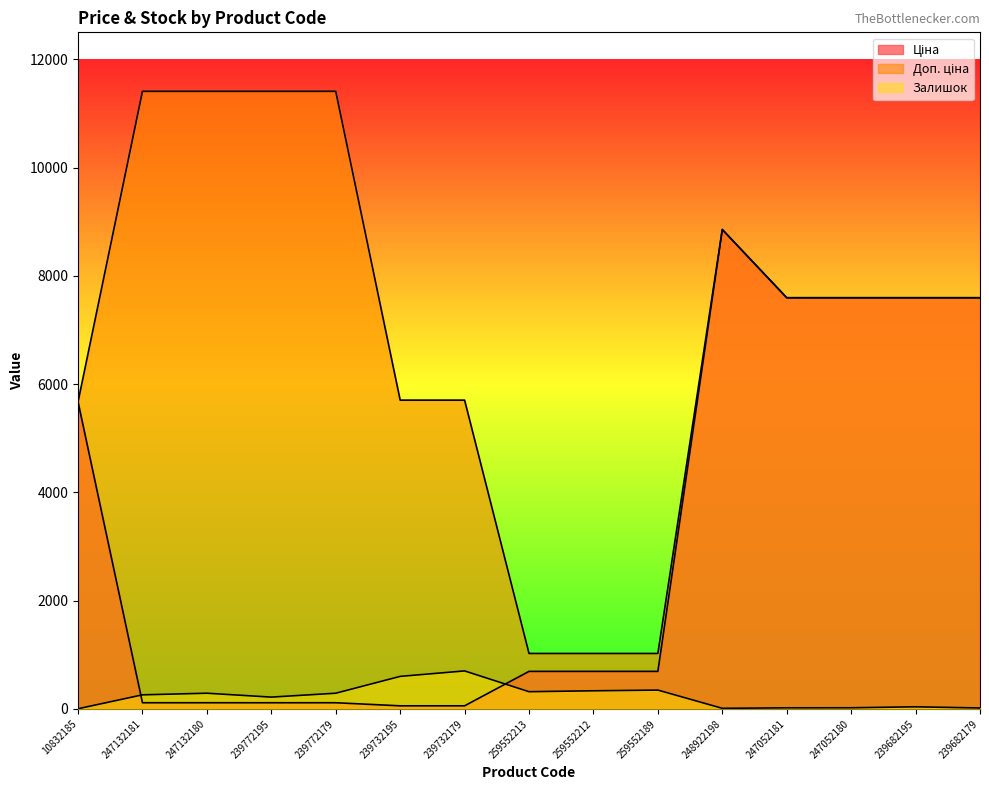

How many lines are shown in the chart?

3